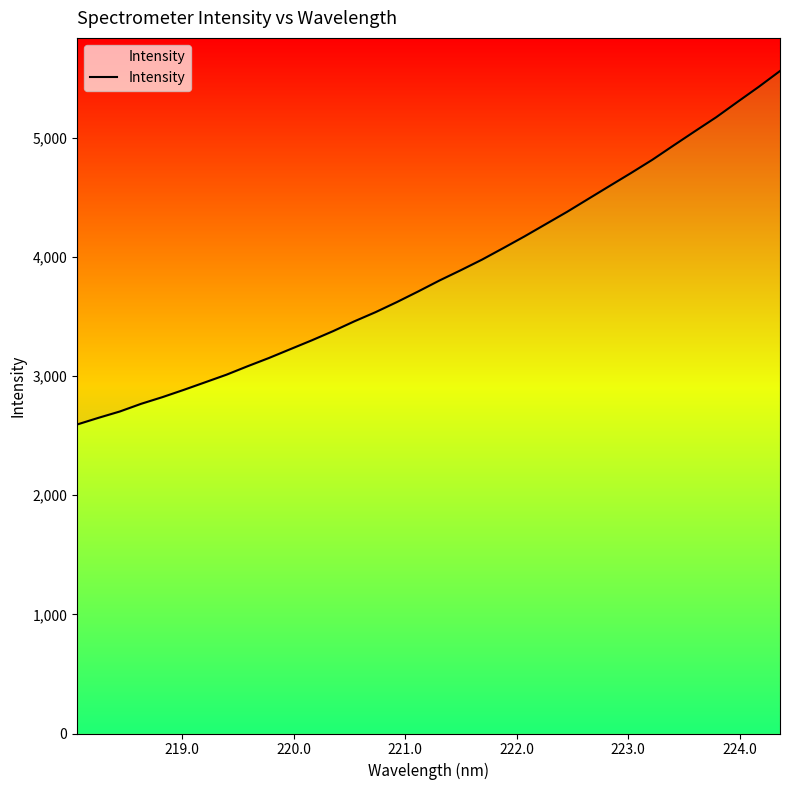

What is the average value?

3865.7